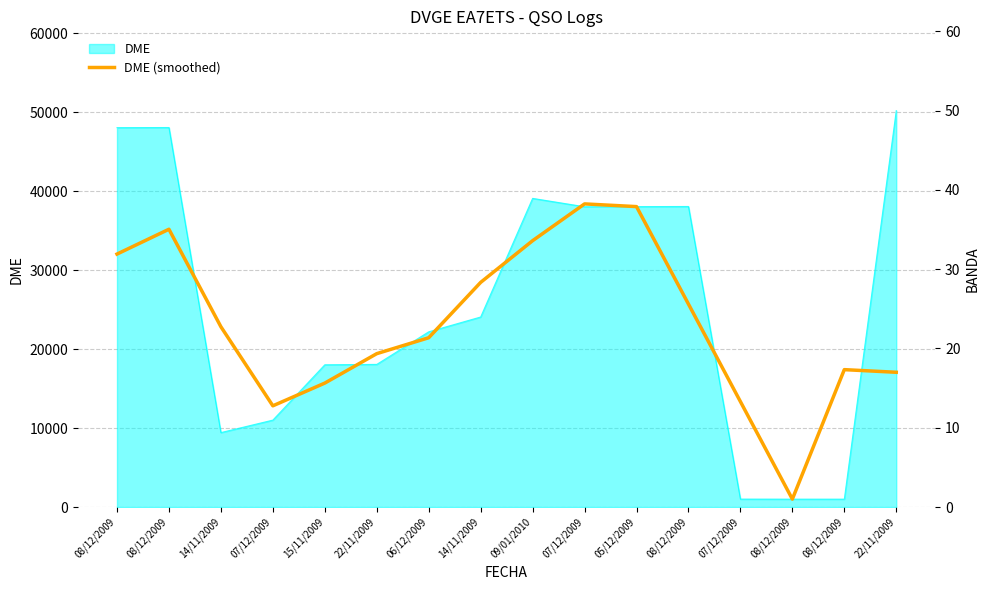

What is the label of the 1st point from the right?

22/11/2009